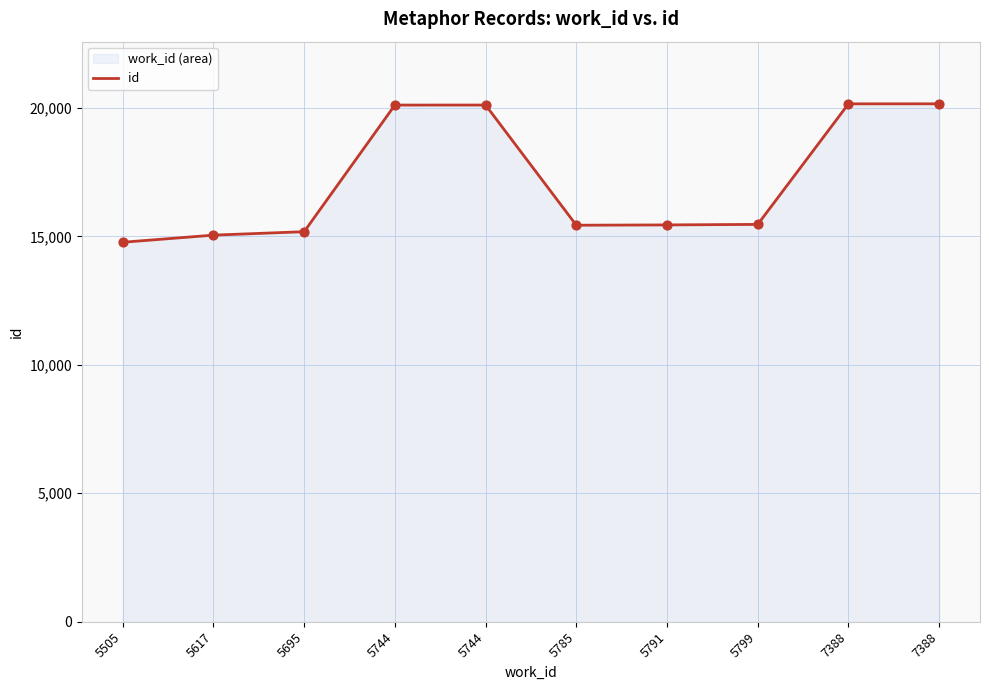

What is the change in value from 5744 to 5791?

-4666